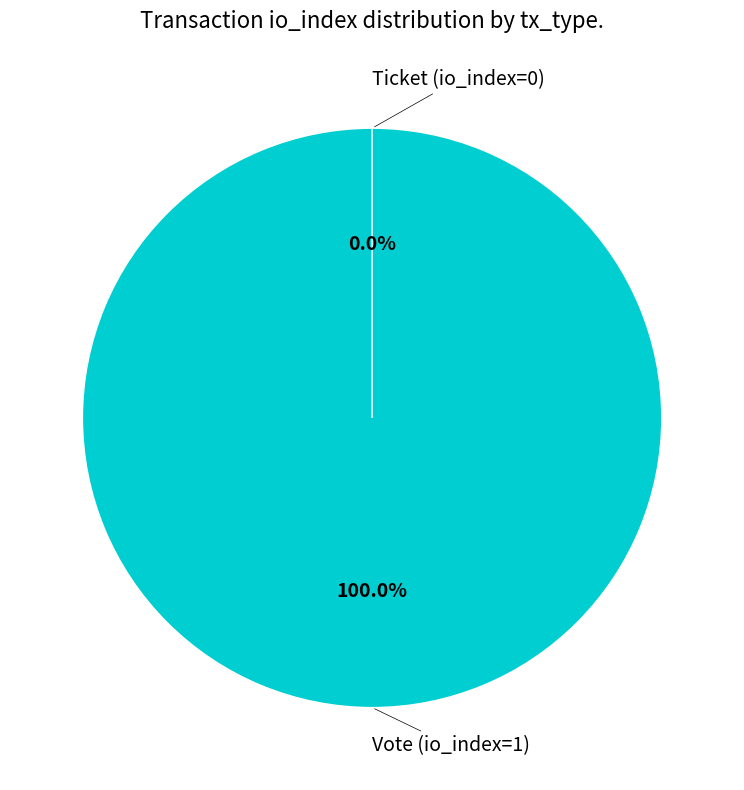

The Ticket (io_index=0) slice represents 0% of the pie. True or false?

True